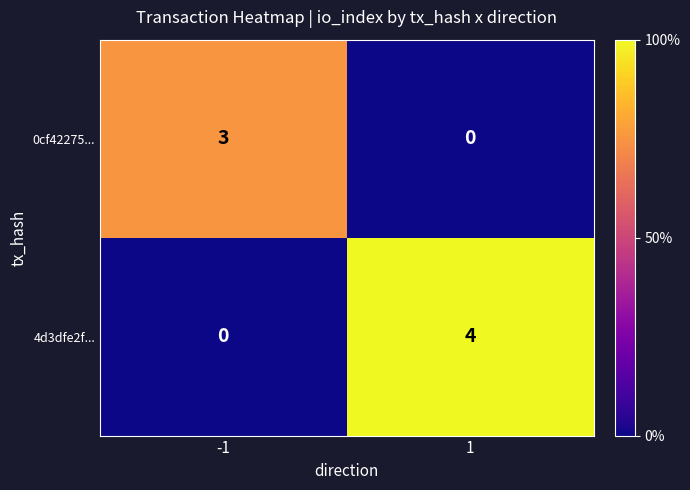

What is the difference between the maximum and minimum values in the 4d3dfe2f... series?

4